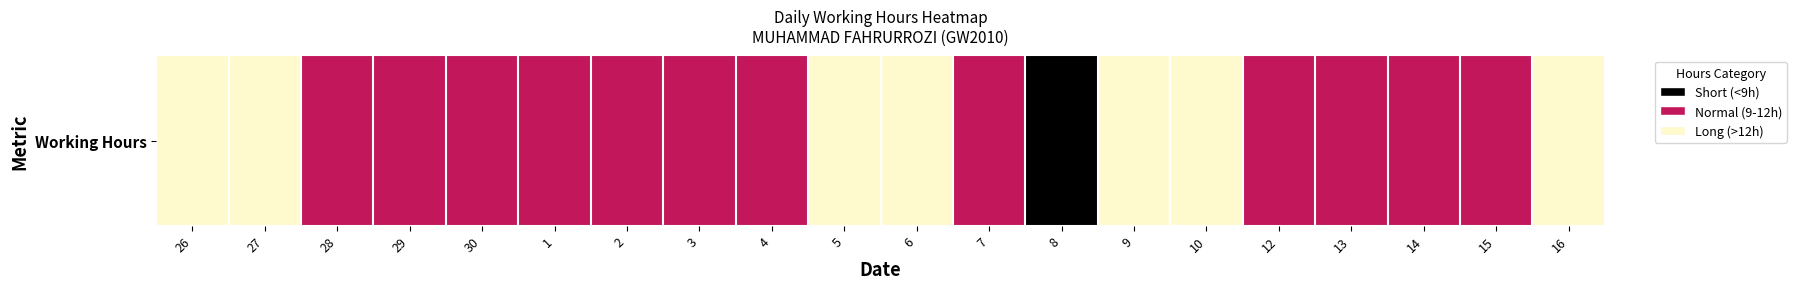

What is the difference between the maximum and second lowest values?

1